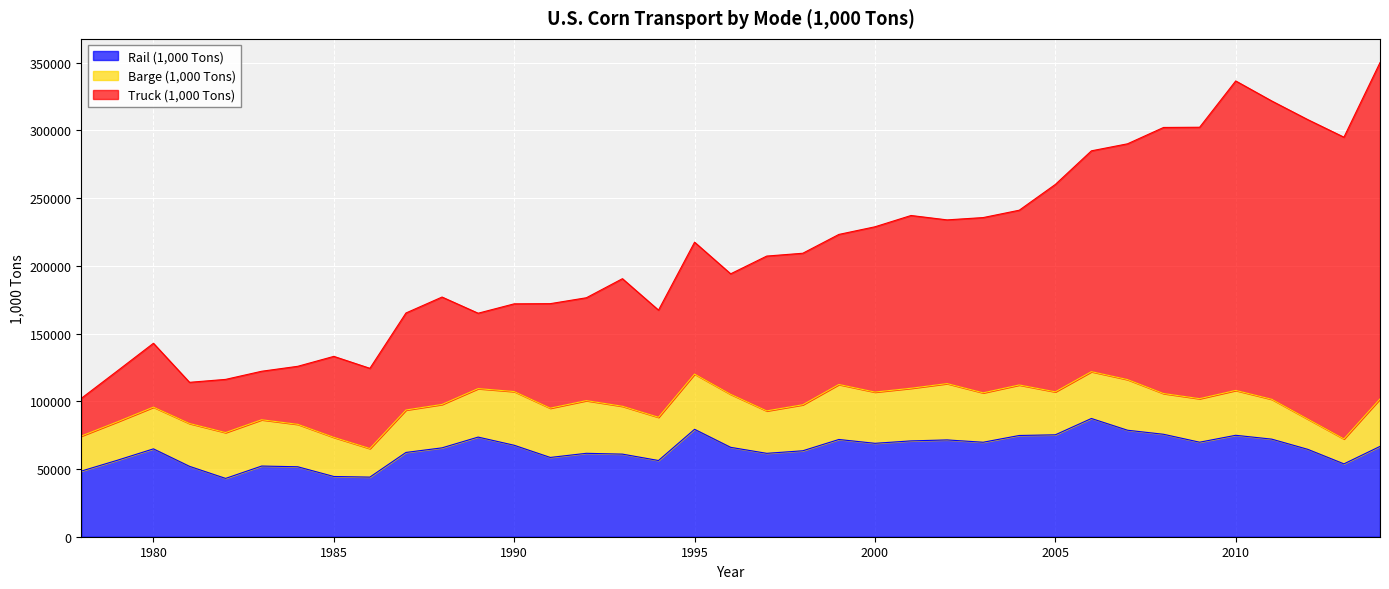

What is the lowest value of the Rail (1,000 Tons) series?

43066